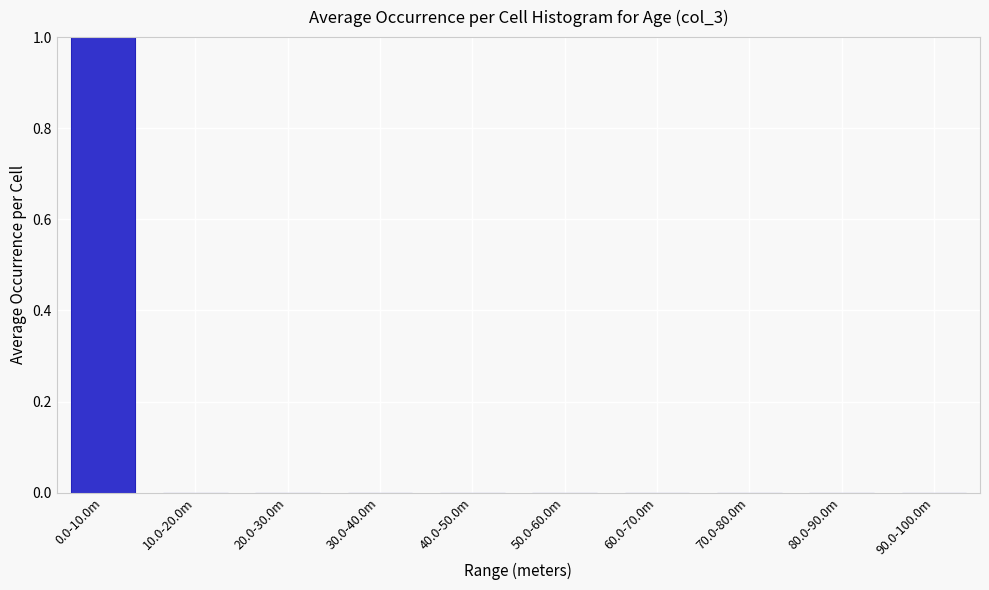

Reading left to right, what are all the values shown in this chart?

0.0-10.0m=1	10.0-20.0m=0	20.0-30.0m=0	30.0-40.0m=0	40.0-50.0m=0	50.0-60.0m=0	60.0-70.0m=0	70.0-80.0m=0	80.0-90.0m=0	90.0-100.0m=0